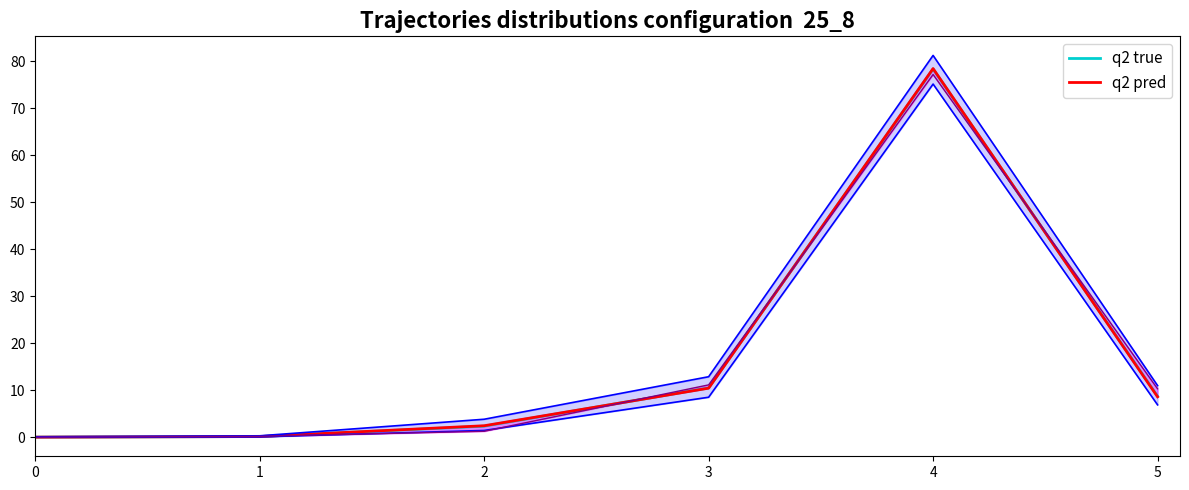

True or false: q2 true has a value of 10.5 at 3.

True